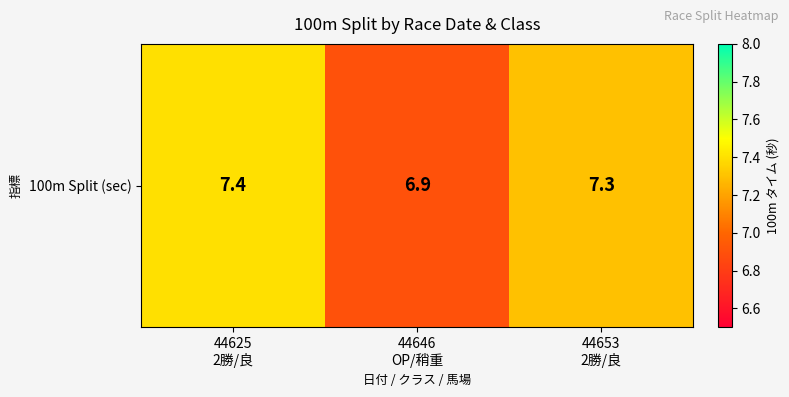

True or false: the data shows 7.4 at 44625
2勝/良.

True